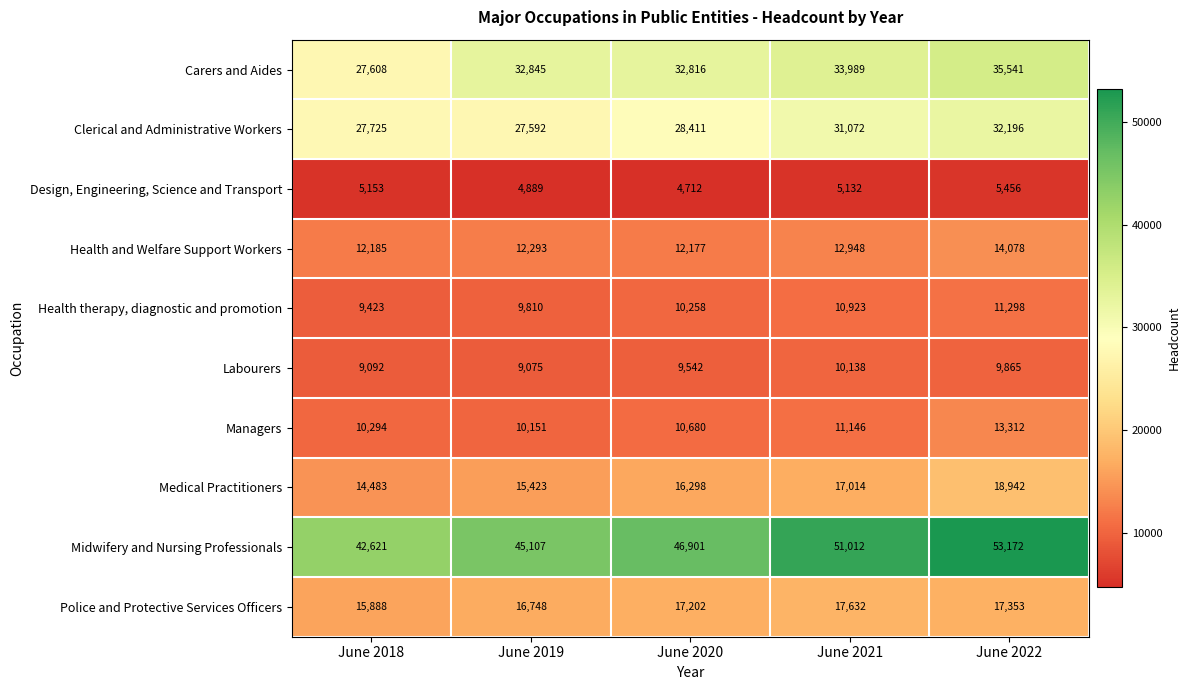

The value of Health therapy, diagnostic and promotion at June 2018 is 1946. True or false?

False